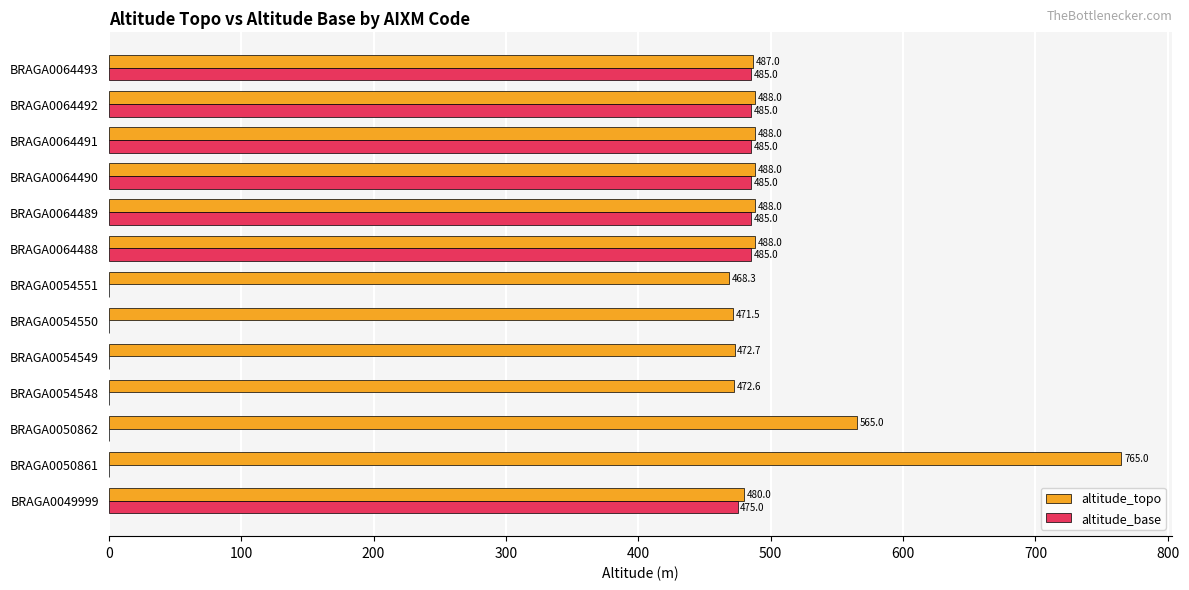

What is the sum of the altitude_base values at BRAGA0049999 and BRAGA0050862?

475.0